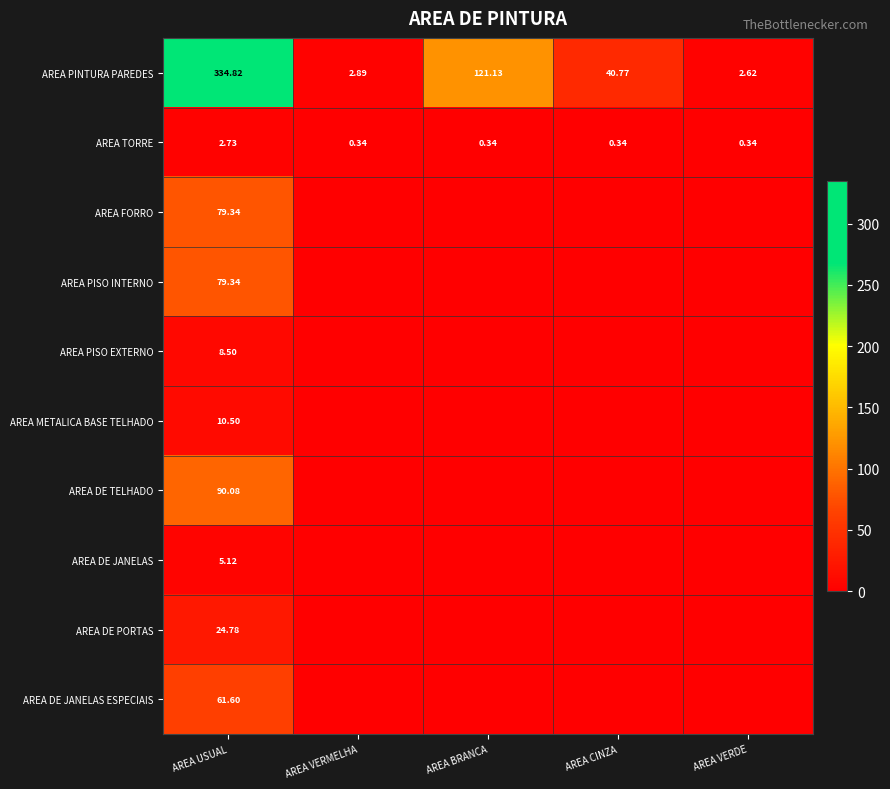

True or false: AREA METALICA BASE TELHADO has a value of 0.0 at AREA VERMELHA.

True